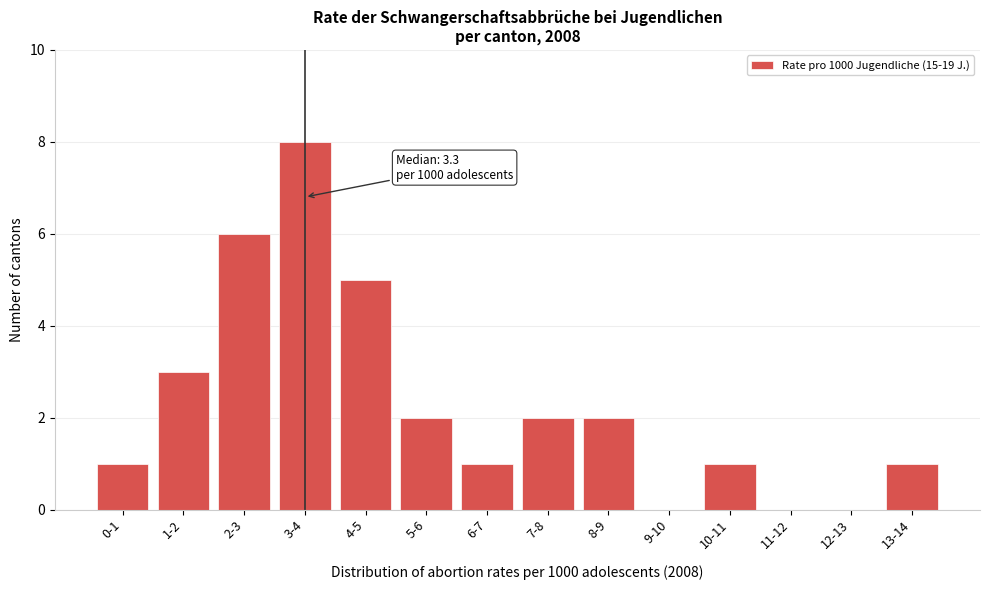

Reading left to right, what are all the values shown in this chart?

0-1=1	1-2=3	2-3=6	3-4=8	4-5=5	5-6=2	6-7=1	7-8=2	8-9=2	9-10=0	10-11=1	11-12=0	12-13=0	13-14=1